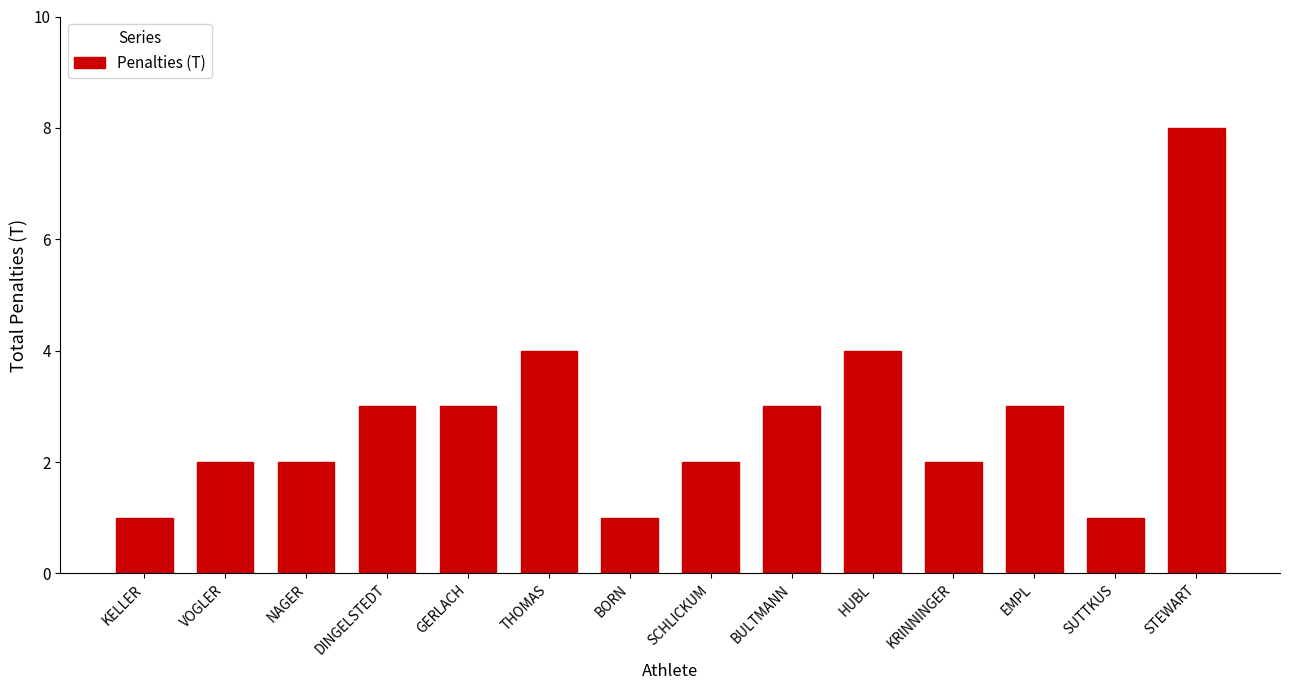

What is the ratio of the value at STEWART to the value at DINGELSTEDT?

2.7